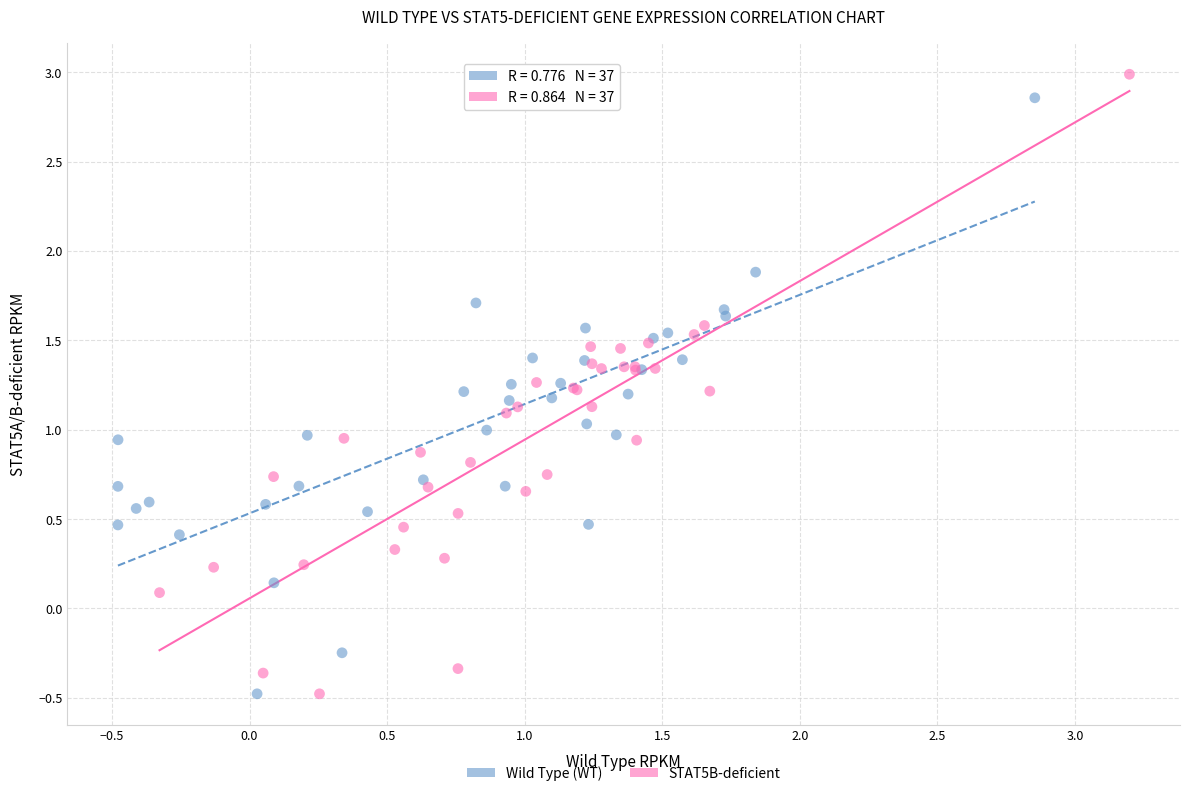

What are all the series names shown in the legend?

Wild Type (WT), STAT5B-deficient